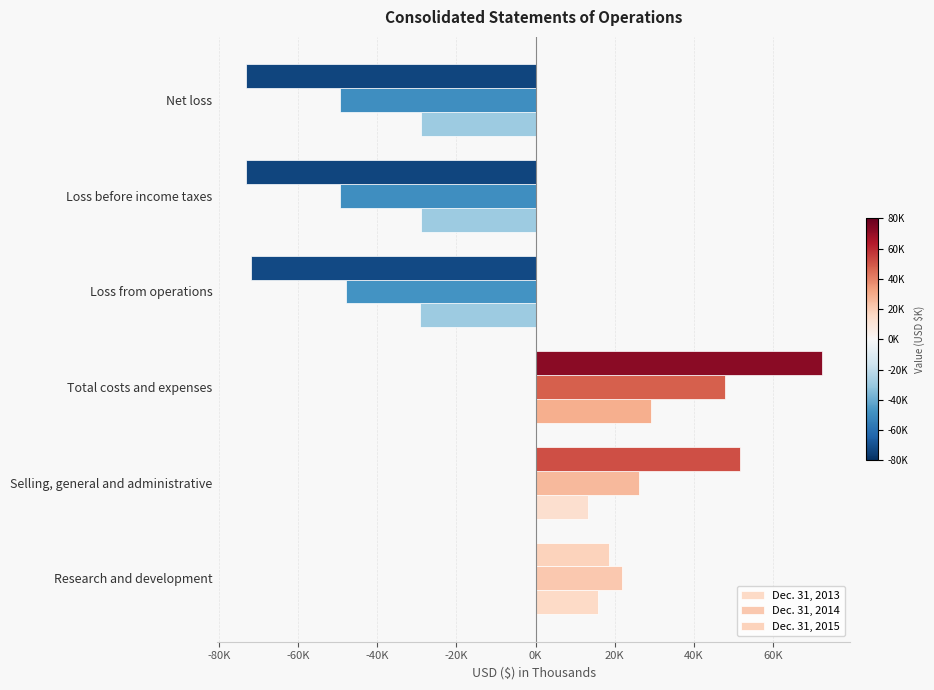

What is the sum of all Dec. 31, 2015 values?

-76059